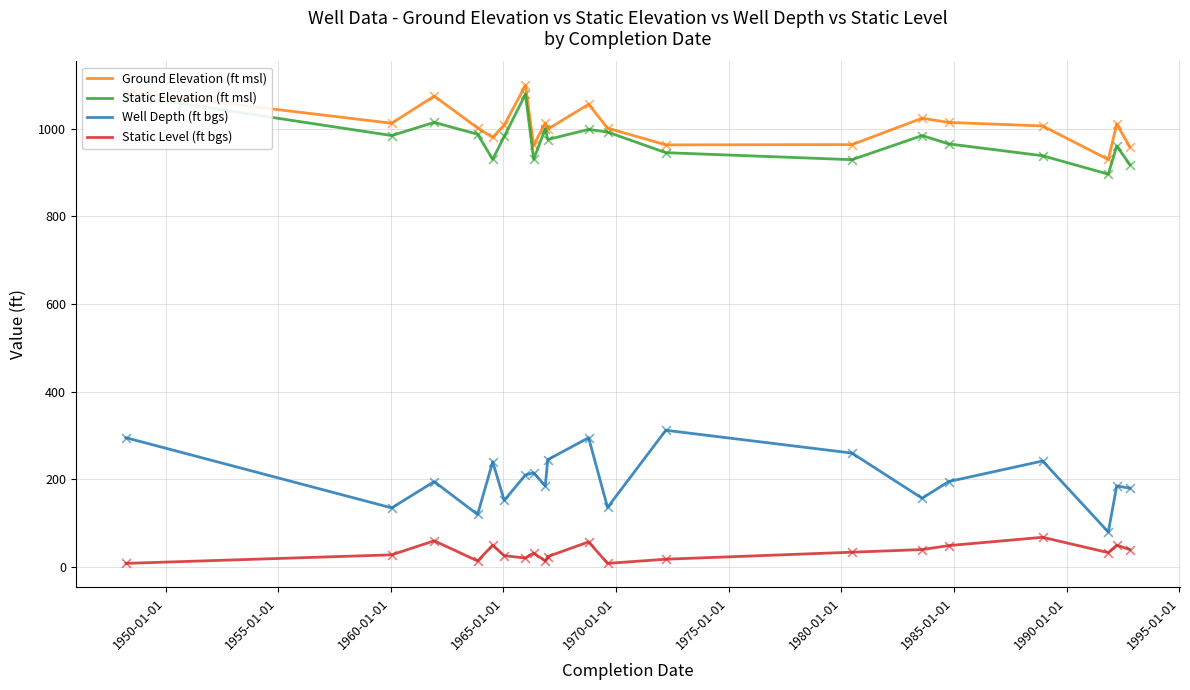

Which series has the largest range (max minus min)?

Well Depth (ft bgs)